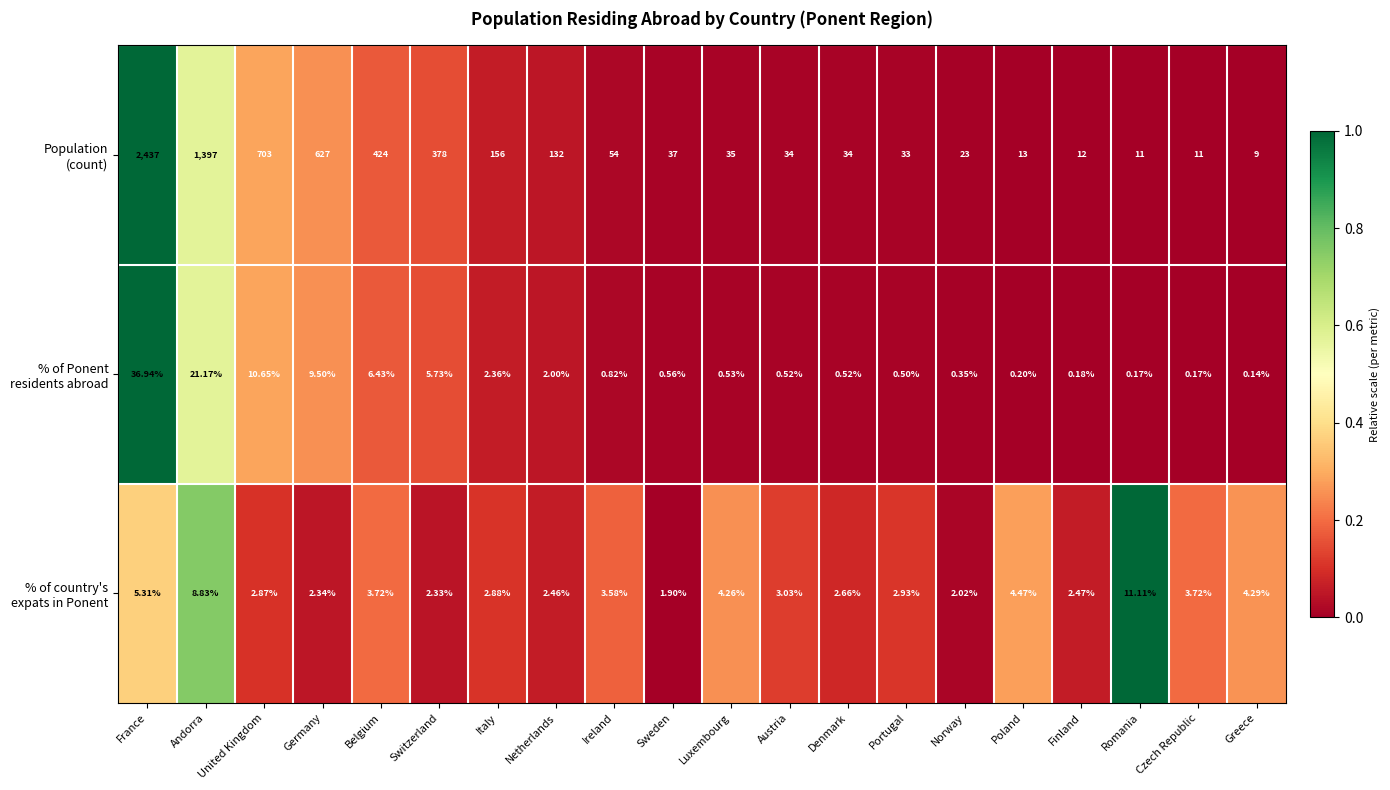

At which category is the sum across all series the highest?

France